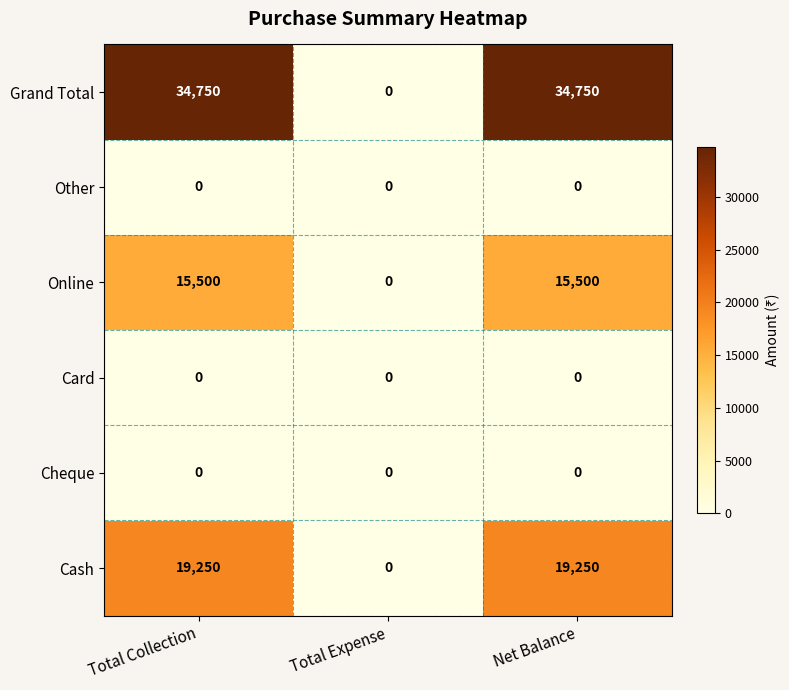

Count the number of categories in the chart.

3